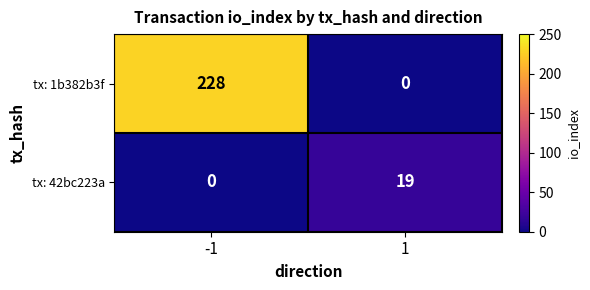

What is the highest value of the tx: 1b382b3f series?

228